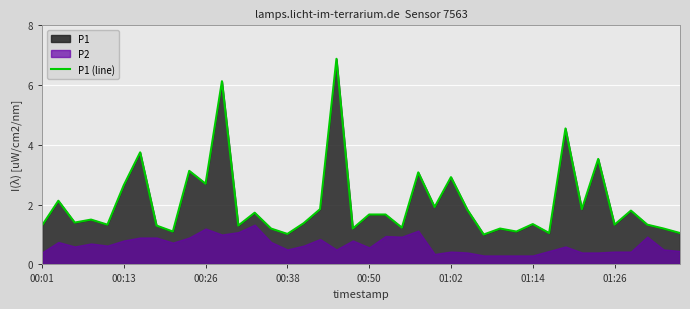

How many interior local peaks (higher than both neighbors) does the data have?

14